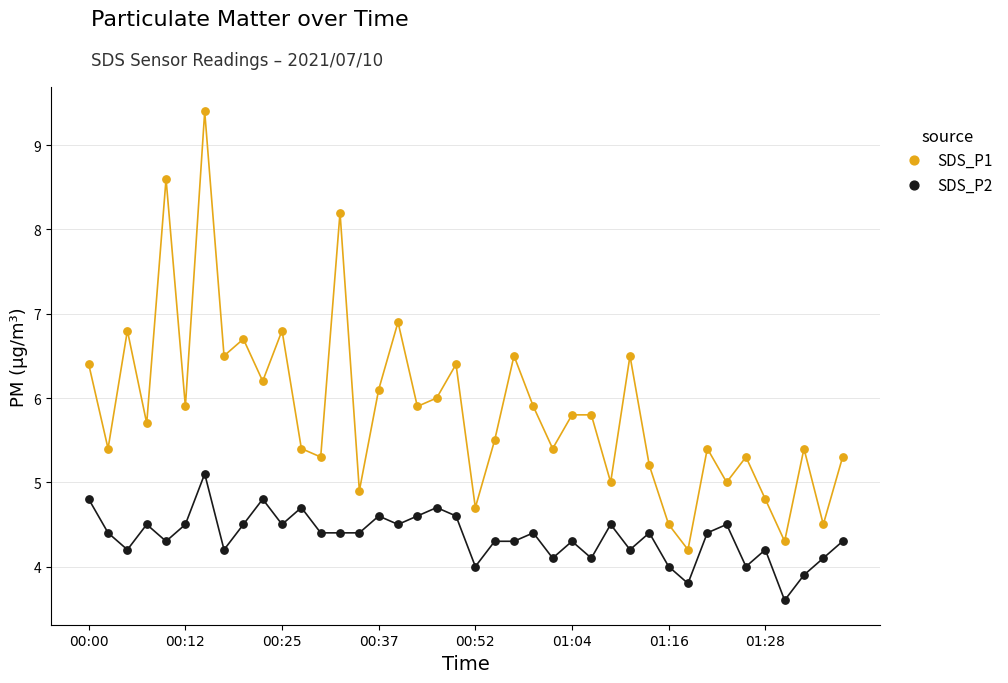

Across all data points, what is the range of Y values (max minus min)?

5.8